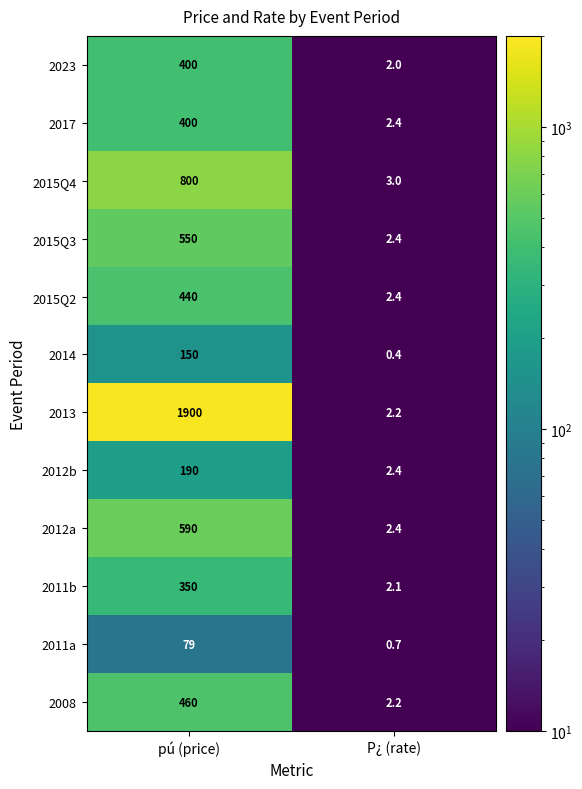

Reading left to right, transcribe all the data shown in this chart.

2023: 400.0	2.0
2017: 400.0	2.4
2015Q4: 800.0	3.0
2015Q3: 550.0	2.4
2015Q2: 440.0	2.4
2014: 150.0	0.4
2013: 1900.0	2.2
2012b: 190.0	2.4
2012a: 590.0	2.4
2011b: 350.0	2.1
2011a: 79.0	0.7
2008: 460.0	2.2